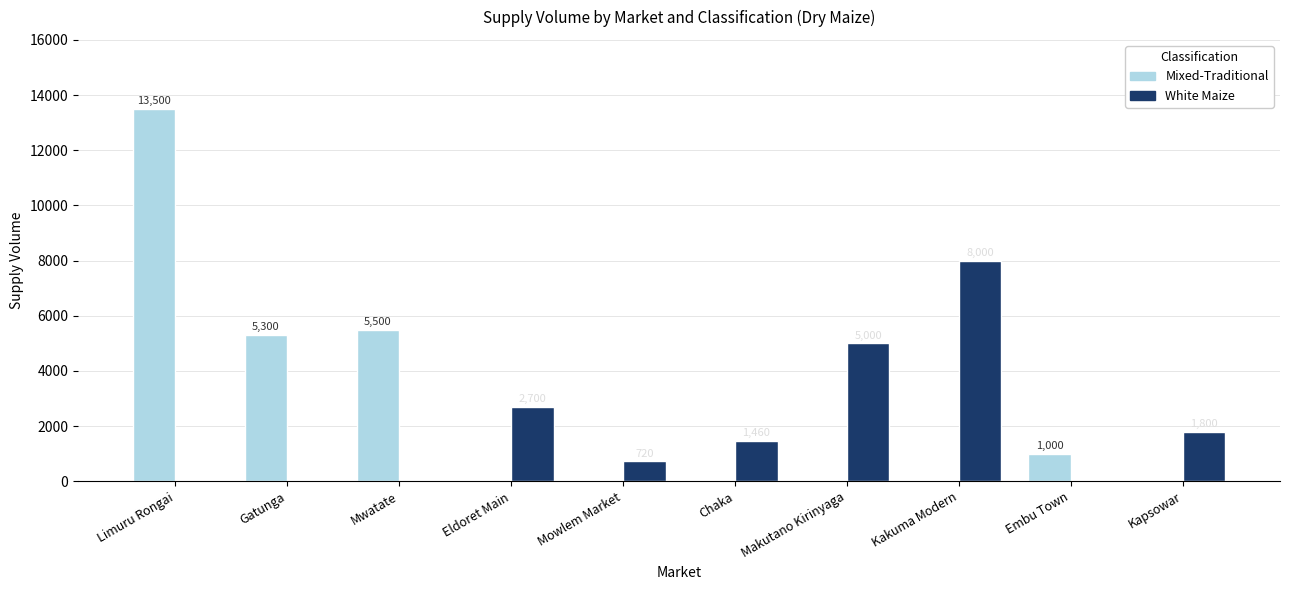

Count the number of data series in this chart.

2